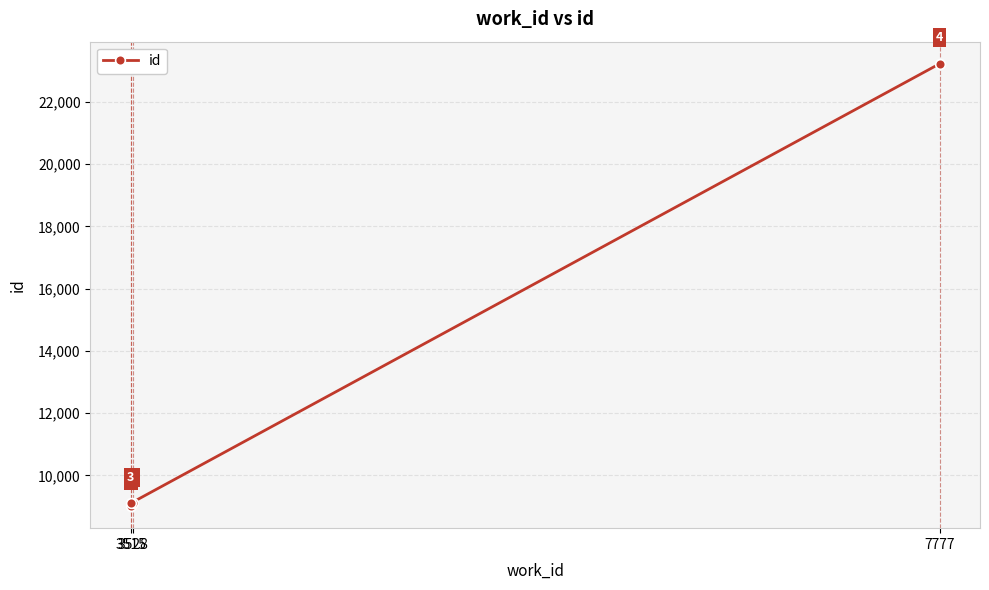

True or false: the data shows 9015 at 3515.

True